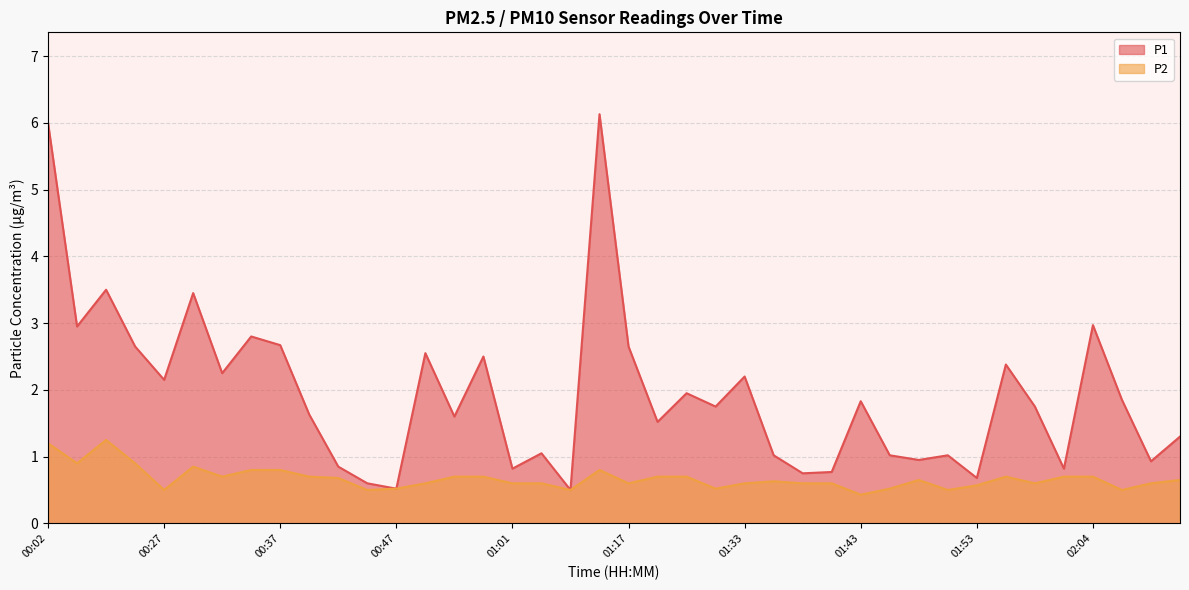

True or false: P1 has more than 2 interior local peaks.

True